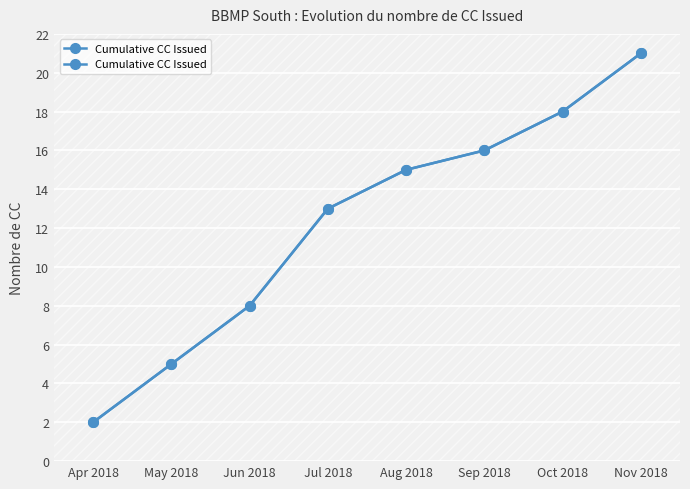

True or false: the data has more than 0 interior local peaks.

False